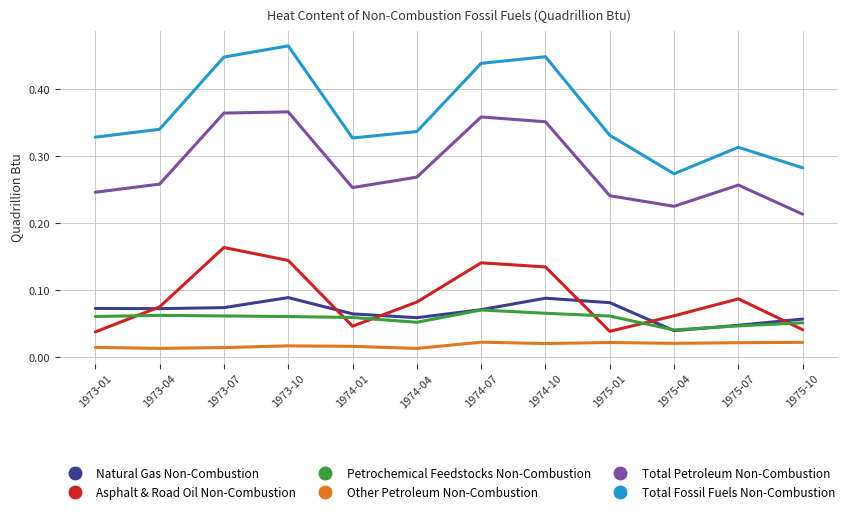

What is the total value across all series at 1974-07?

1.1